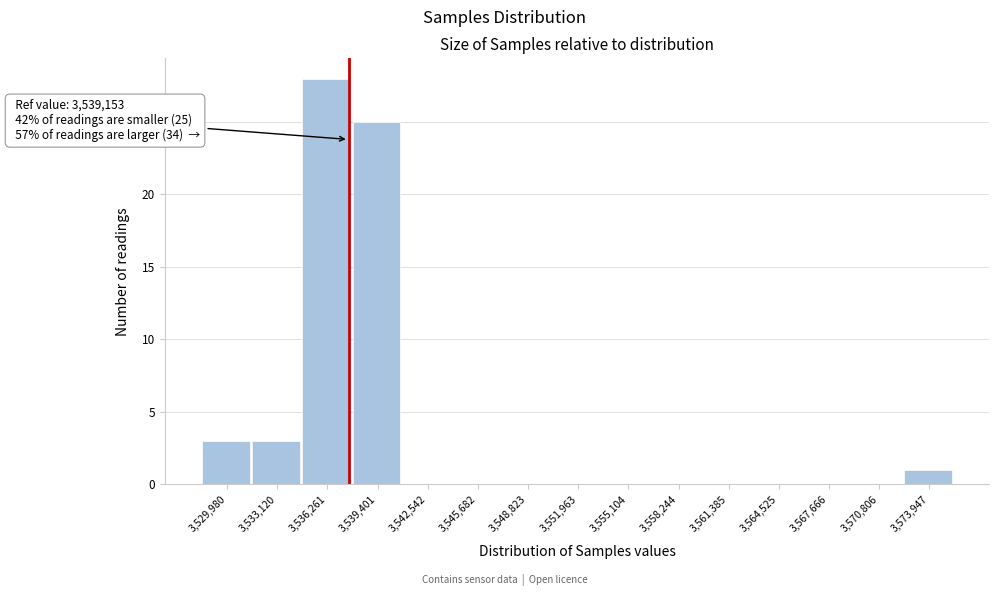

Reading left to right, list all the values displayed in this chart.

3,529,980=3	3,533,120=3	3,536,261=28	3,539,401=25	3,542,542=0	3,545,682=0	3,548,823=0	3,551,963=0	3,555,104=0	3,558,244=0	3,561,385=0	3,564,525=0	3,567,666=0	3,570,806=0	3,573,947=1